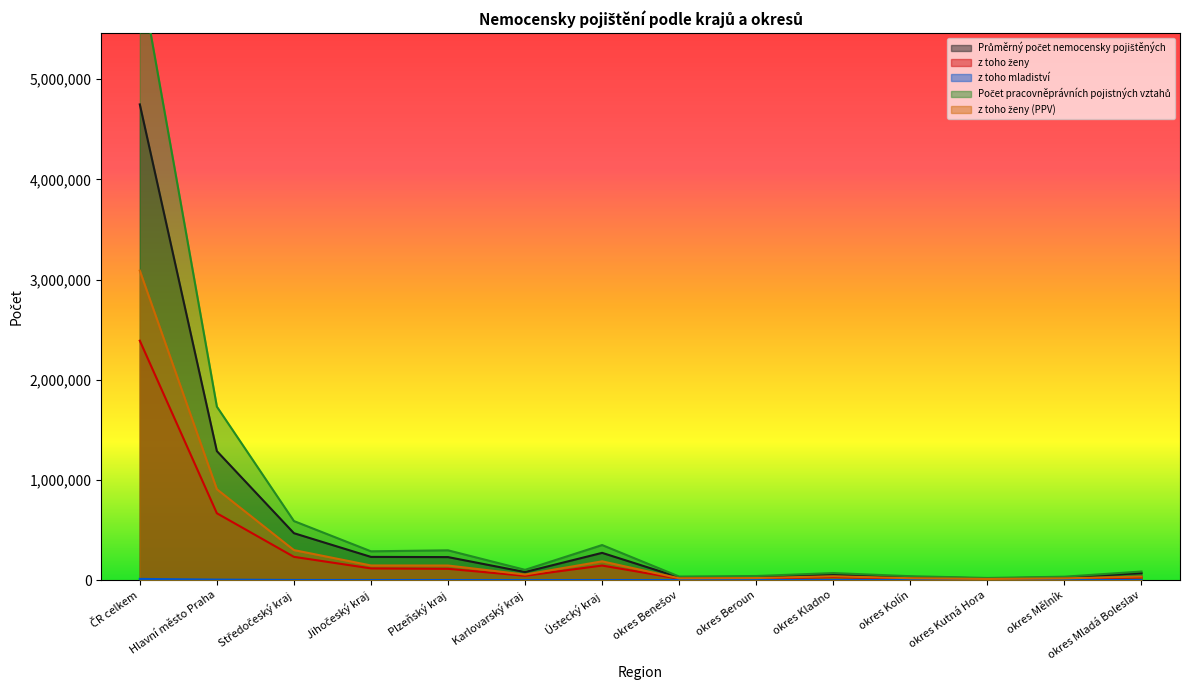

True or false: z toho mladiství has a value of 13.8 at okres Kutná Hora.

True